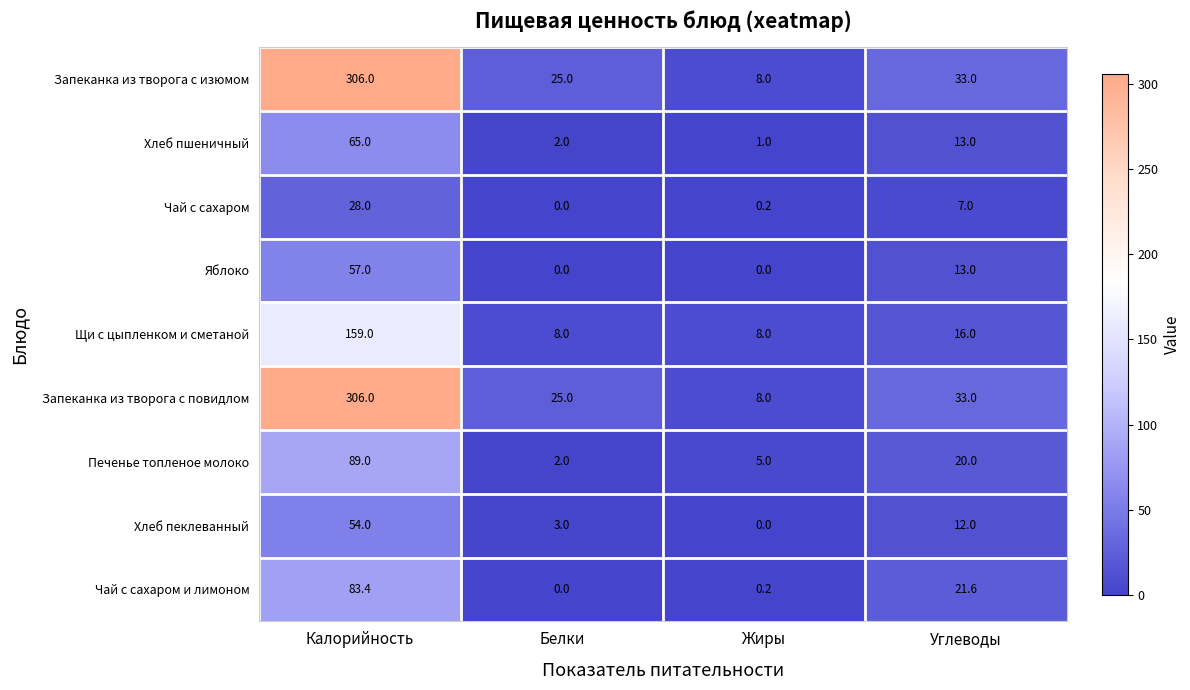

The value of Яблоко at Жиры is 0.0. True or false?

True